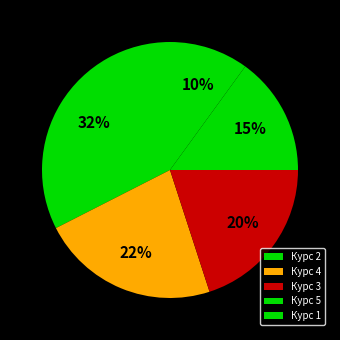

How many segments does this pie chart have?

5